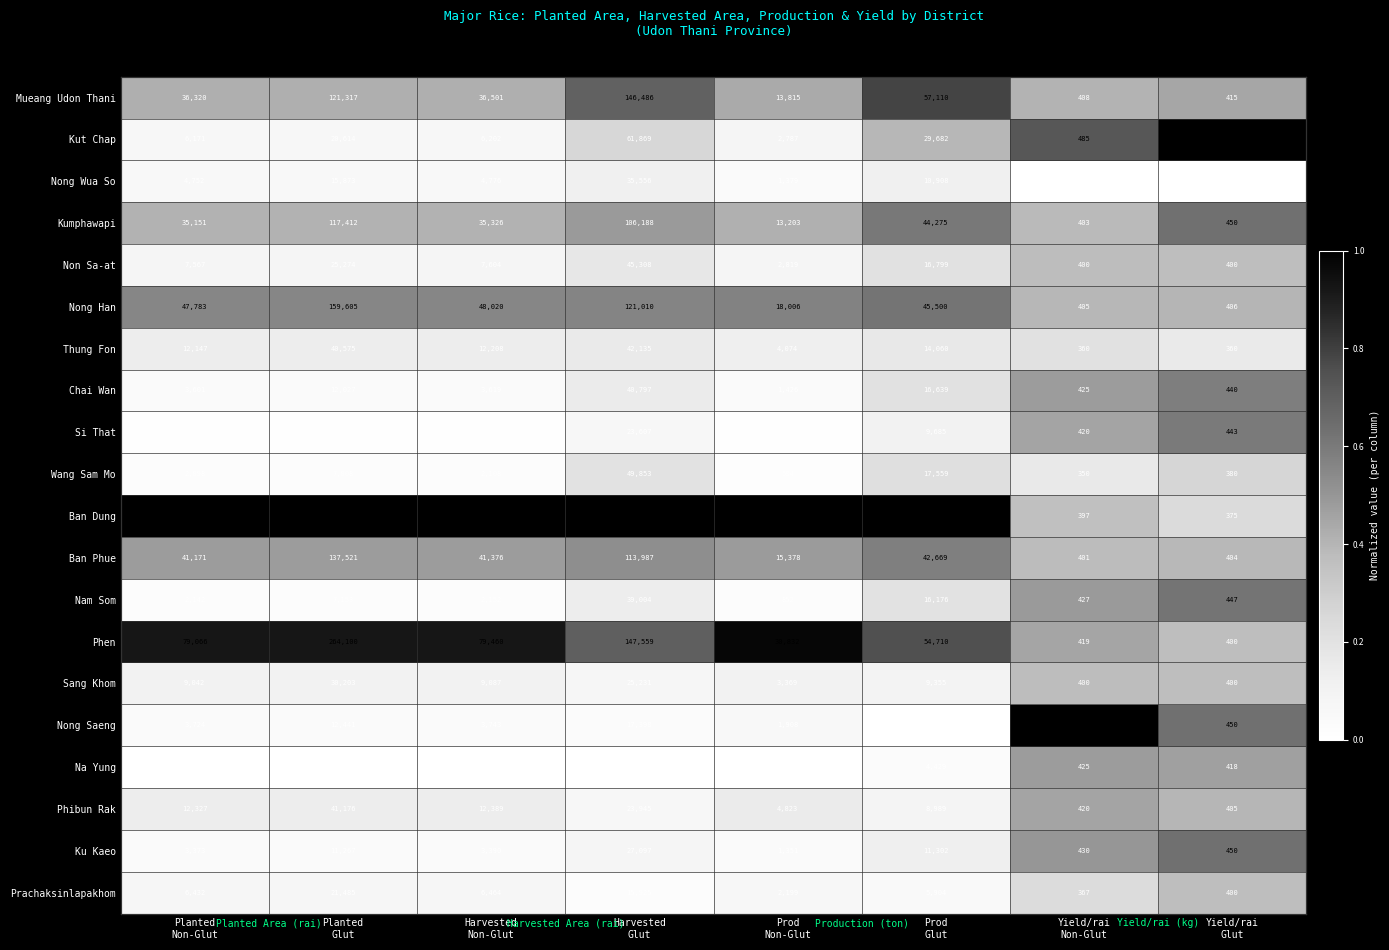

Count the Thung Fon values in the range 0 to 1.

8